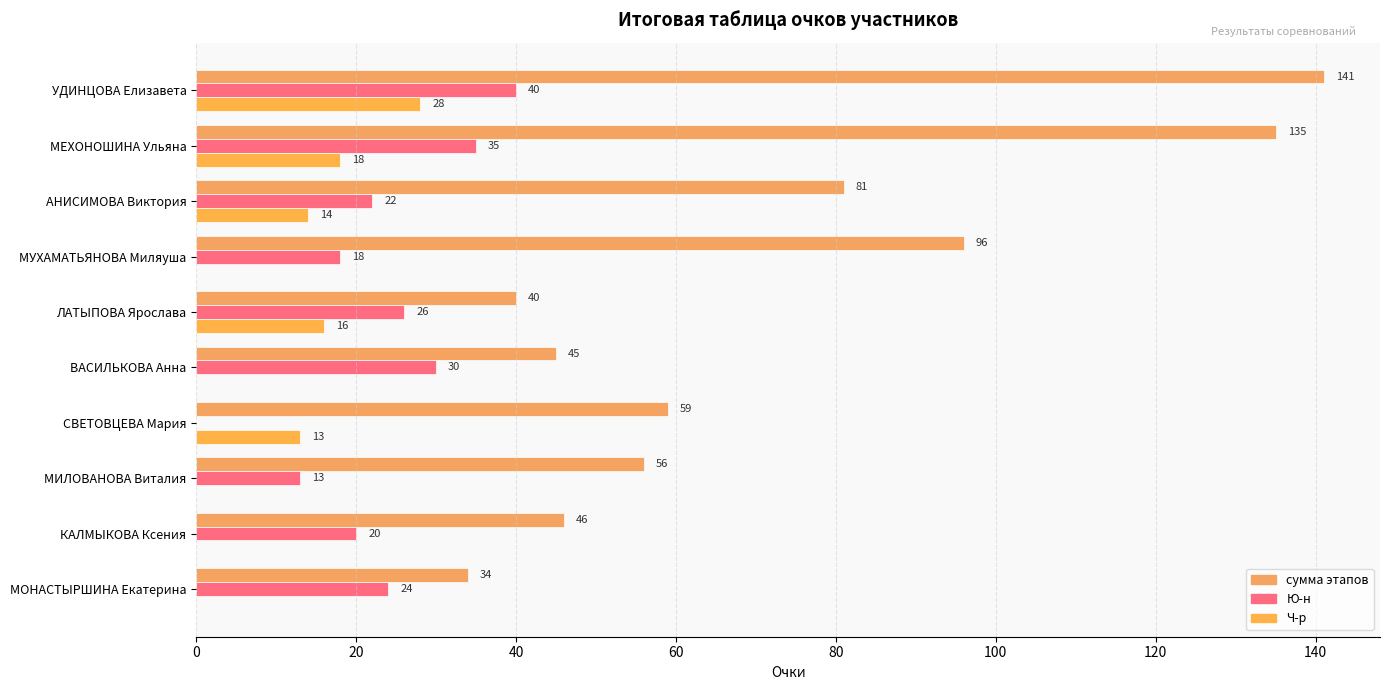

Which series has the largest total across all categories?

сумма этапов